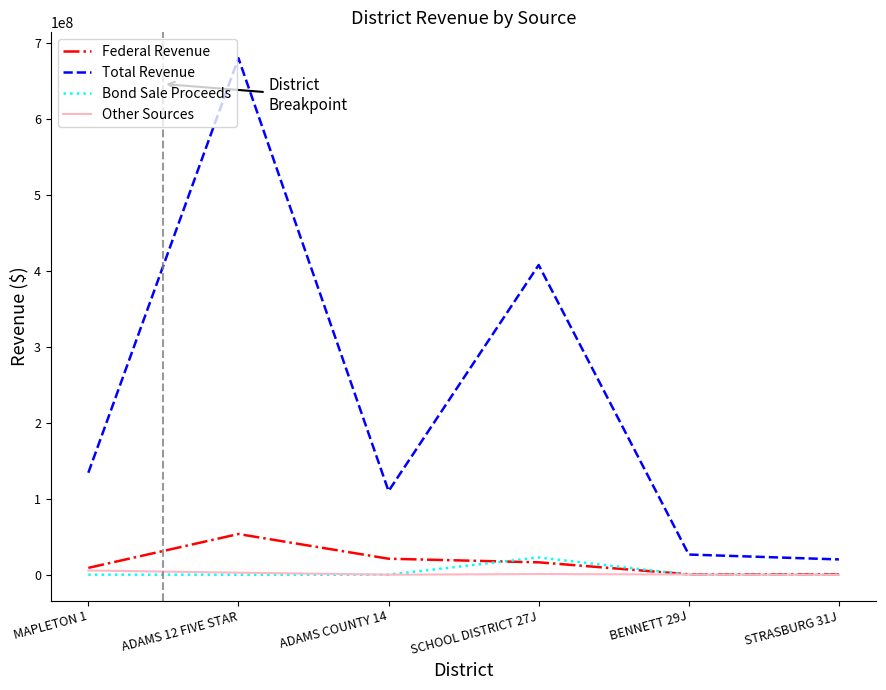

Which series has the largest range (max minus min)?

Total Revenue